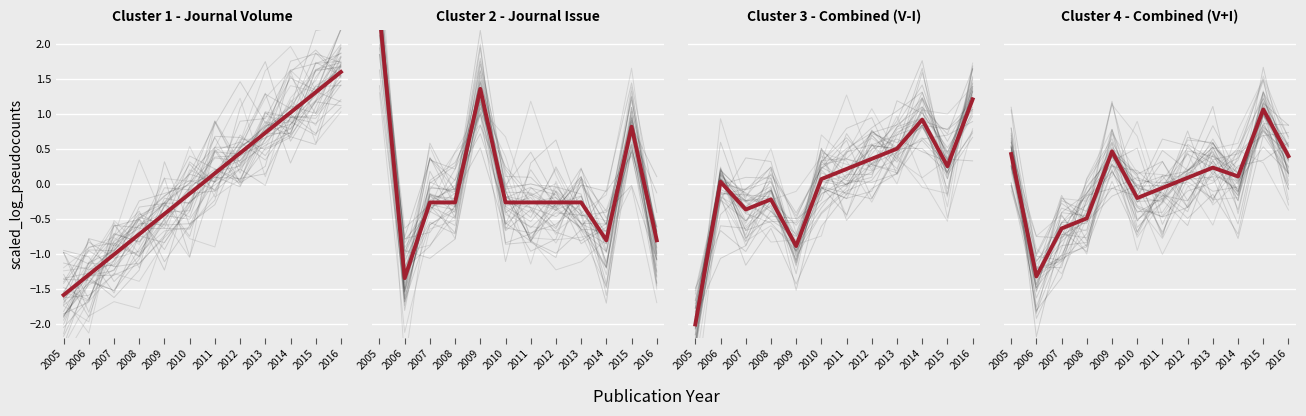

What is the value of the Cluster 4 - Combined (V+I) point at the 12th from the left?

0.4